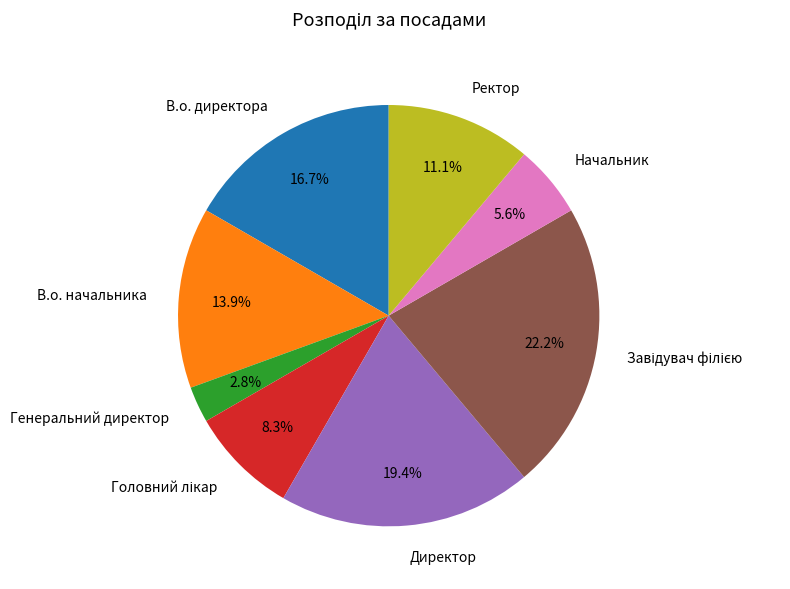

What percentage is the Директор slice, to the nearest percent?

19%